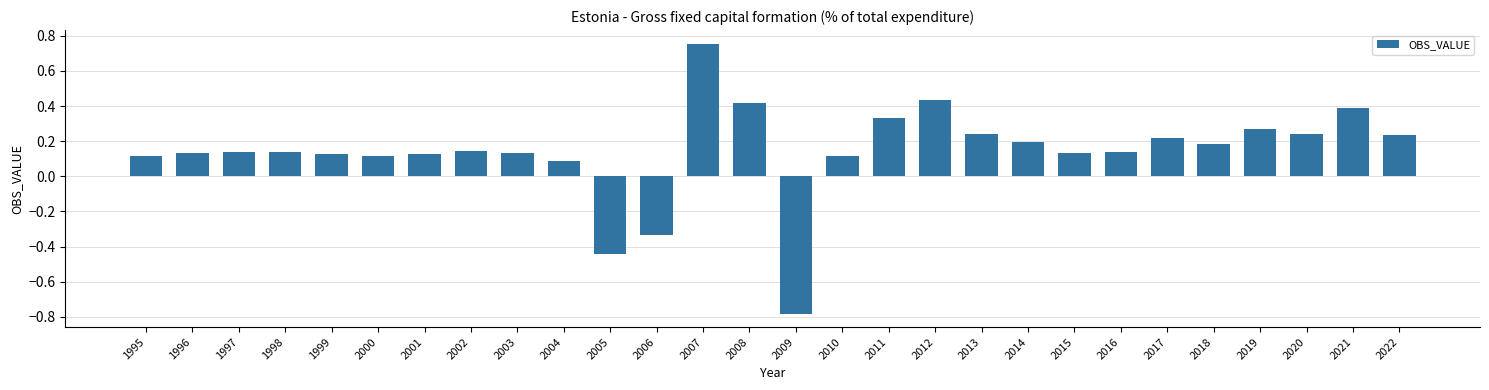

What is the change in value from 2005 to 2013?

+0.7